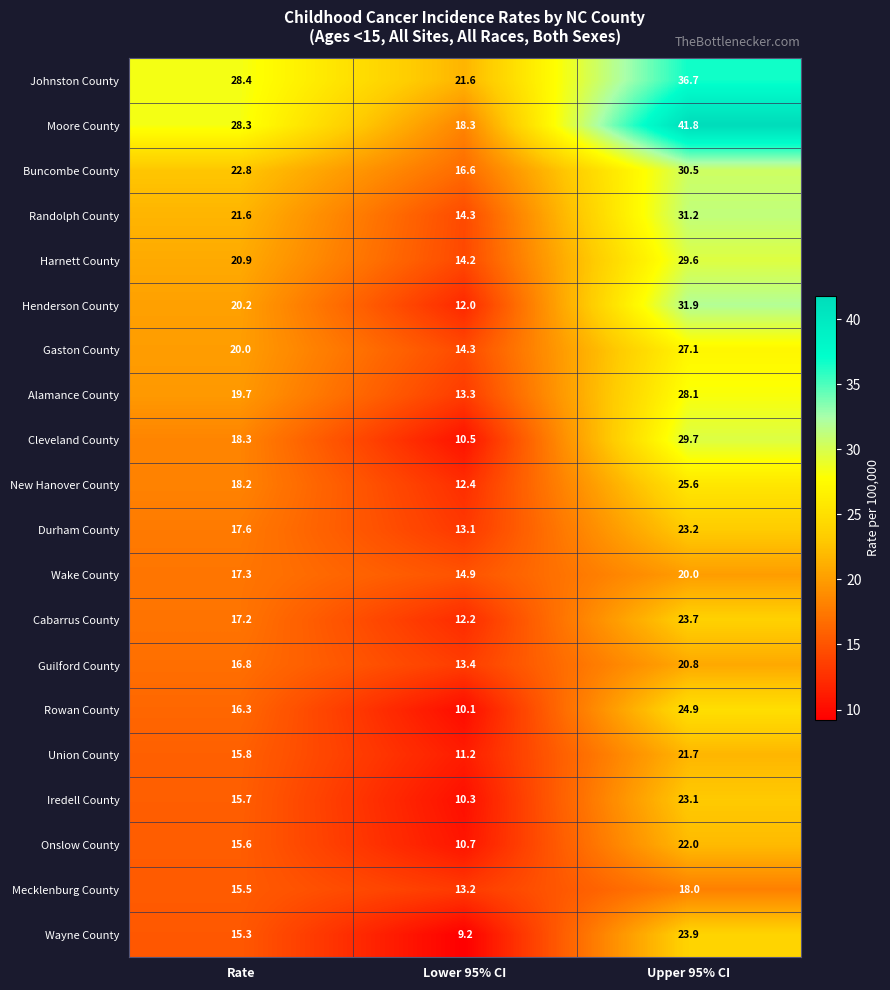

Which series has the largest total across all categories?

Moore County